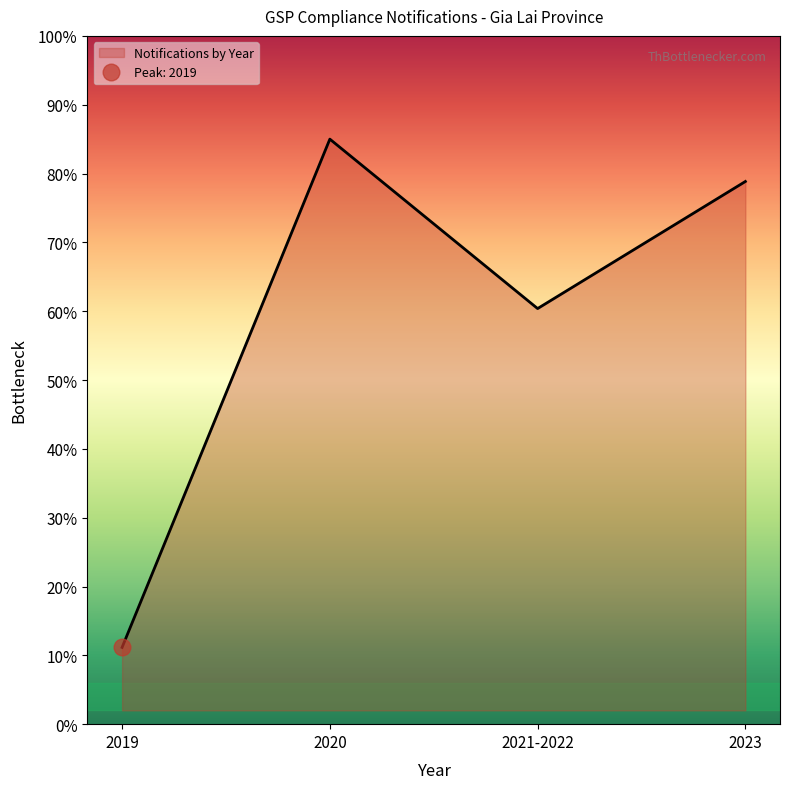

Reading right to left, transcribe all the data shown in this chart.

78.8	60.4	85.0	11.2